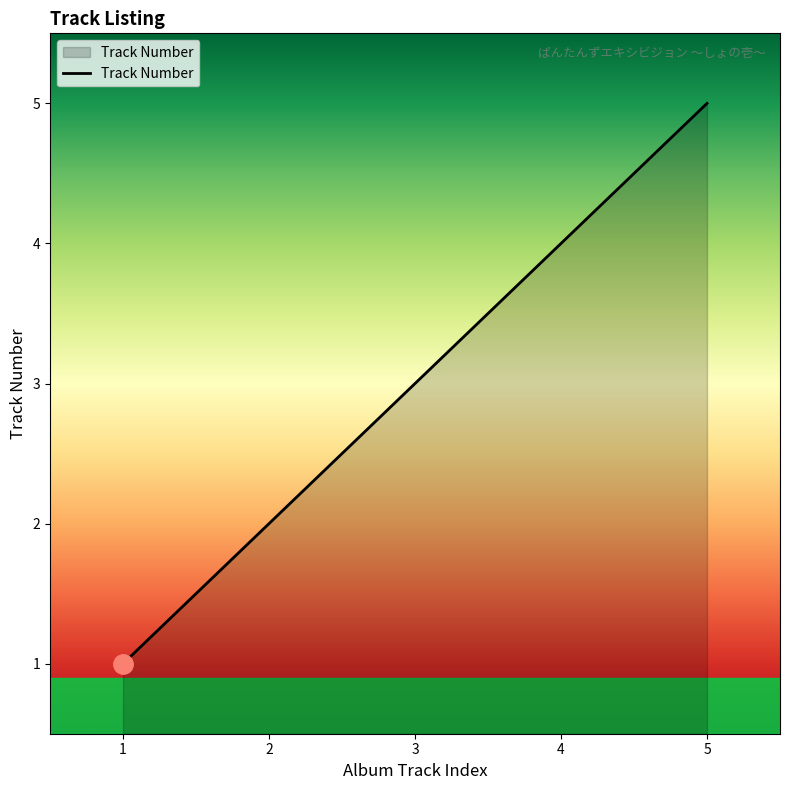

How many categories are shown in the chart?

5